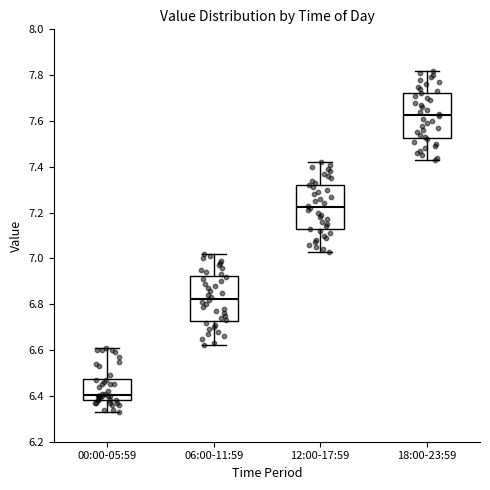

Where does the lower whisker of the box for 18:00-23:59 end on the y-axis? The values are not printed on the chart, so give them approximately, as read against the axis.

7.44